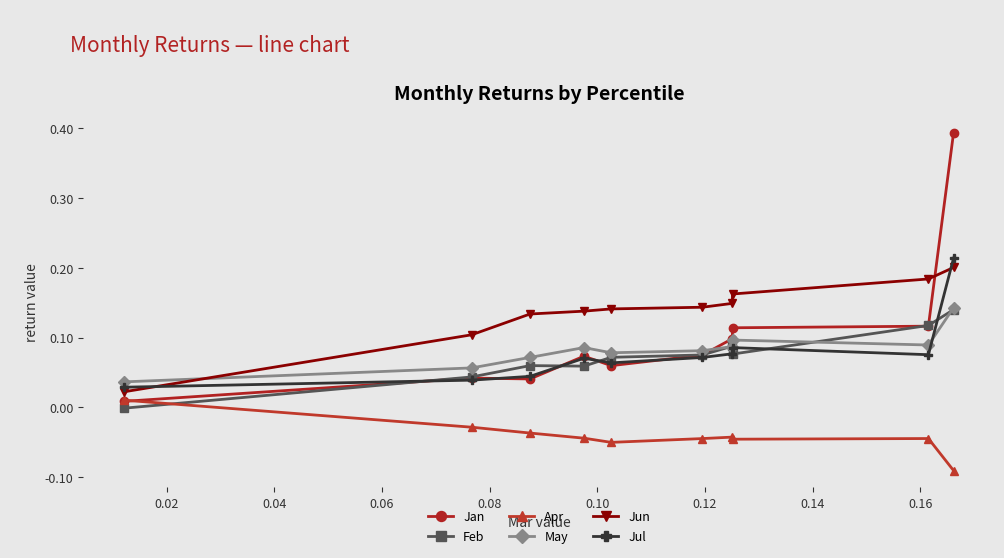

Which series has the largest range (max minus min)?

Jan